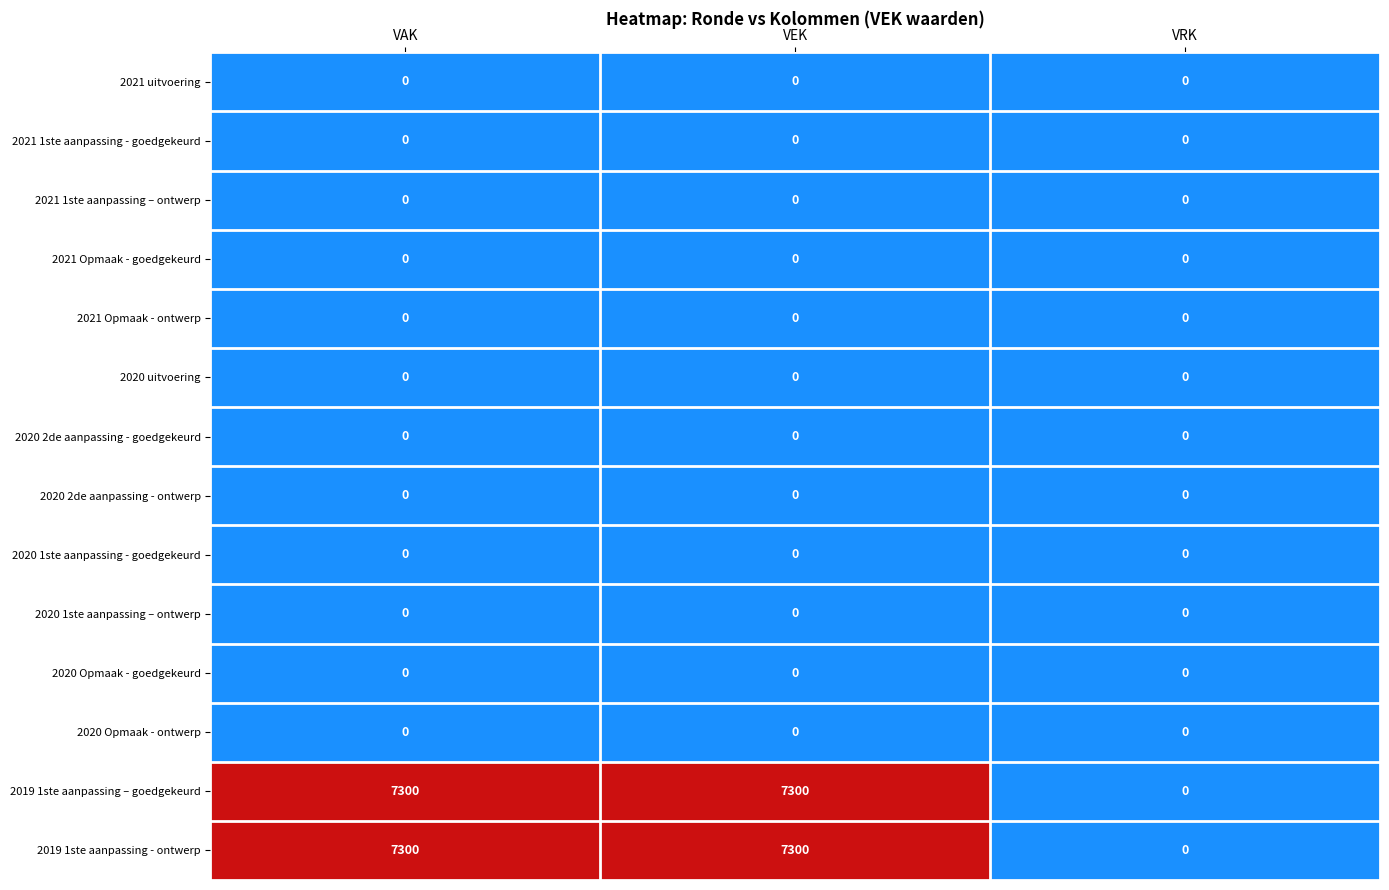

What is the total value across all series at VAK?

14600